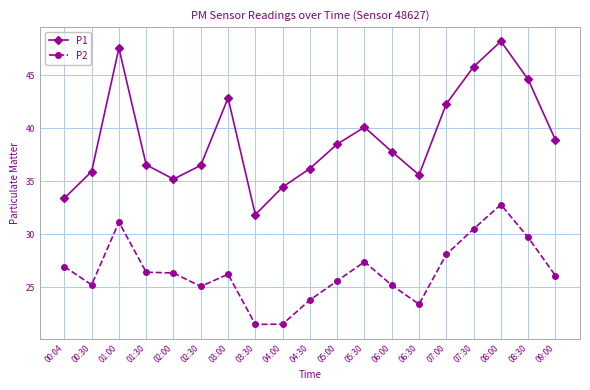

Rank the series at 05:30 from lowest to highest value.

P2, P1